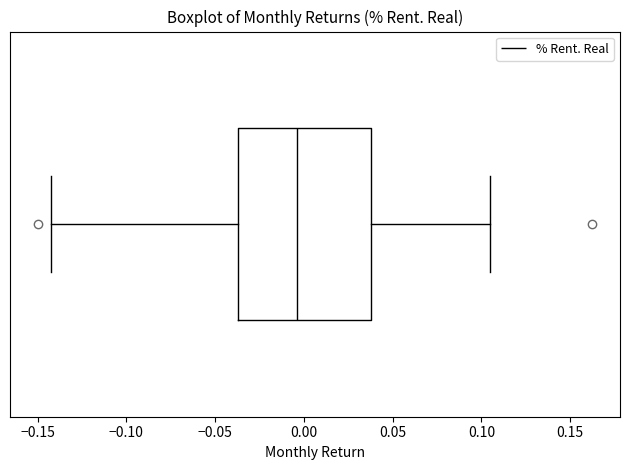

Where is the left edge of the box on the x-axis? The values are not printed on the chart, so give them approximately, as read against the axis.

-0.035